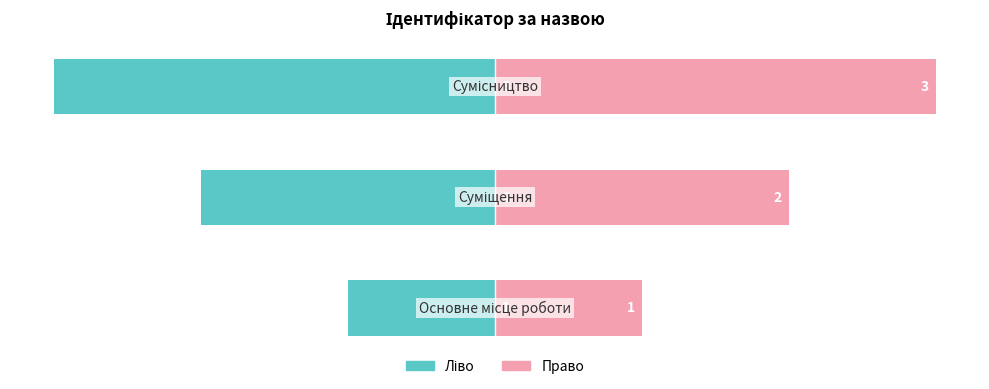

Is the value of Ідентифікатор (ліво) at 0 greater than the value of Ідентифікатор (право) at 0?

No